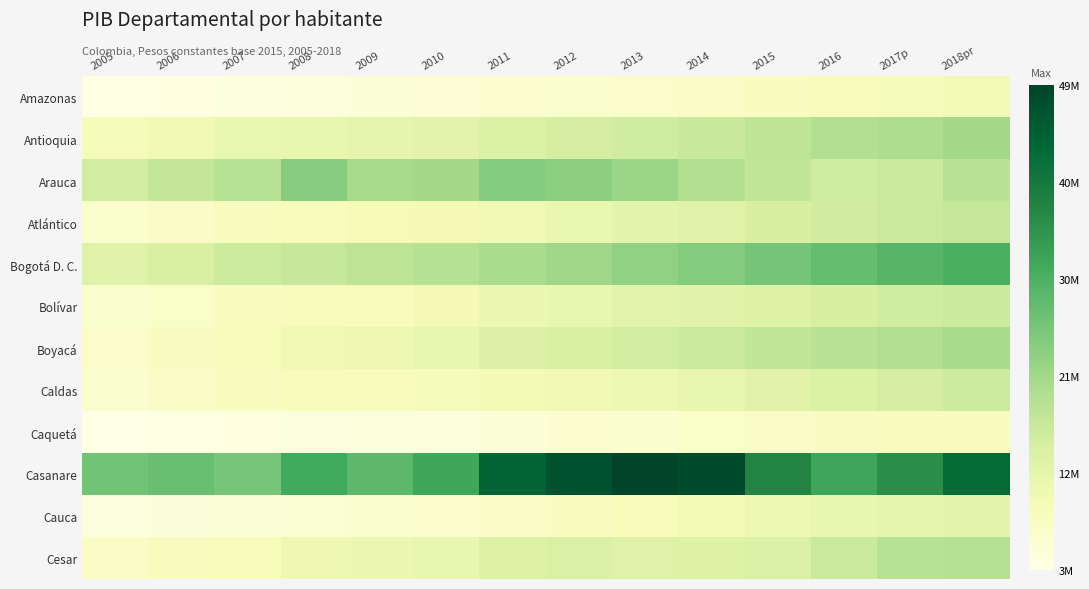

At 2010, list the series in order from smallest to largest.

Caquetá, Amazonas, Cauca, Caldas, Atlántico, Bolívar, Cesar, Boyacá, Antioquia, Bogotá D. C., Arauca, Casanare